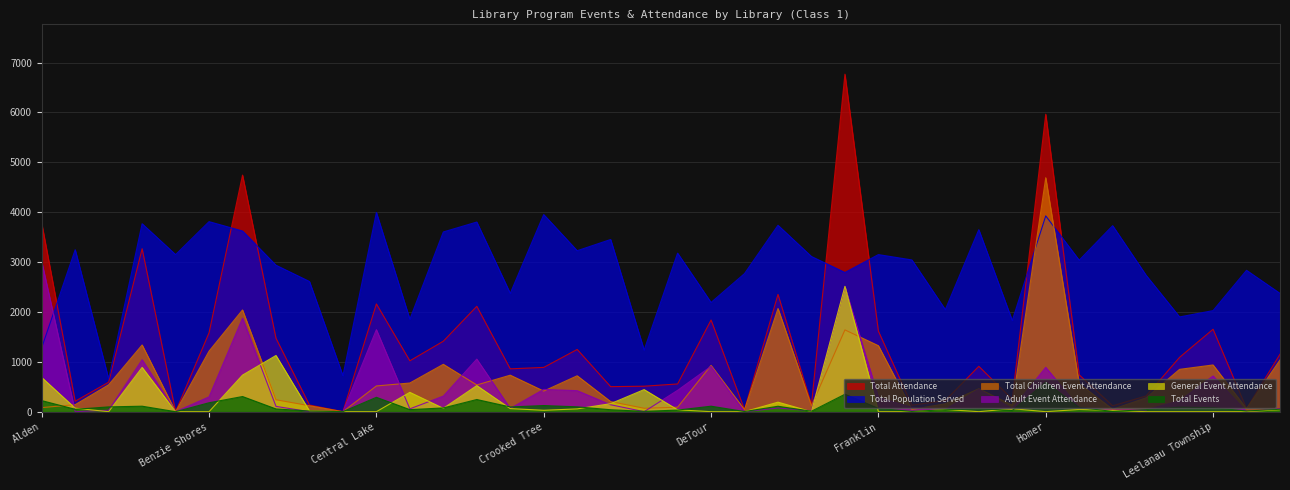

Where is Total Children Event Attendance nearest to the value 2346?

Elsie